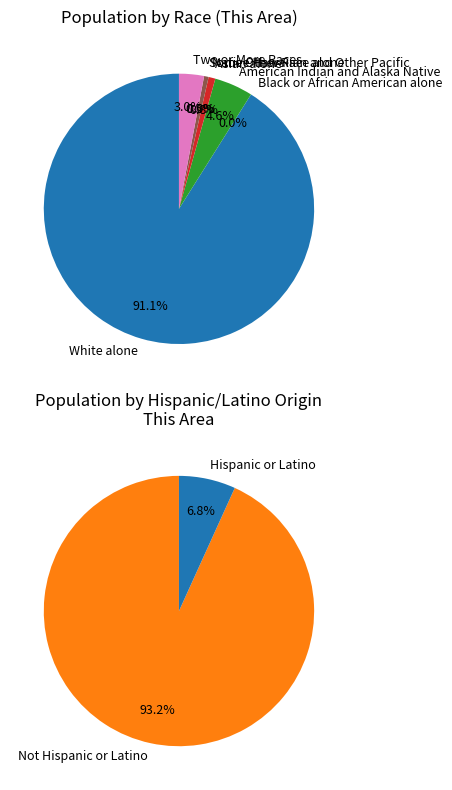

The White alone slice represents 91% of the pie. True or false?

True